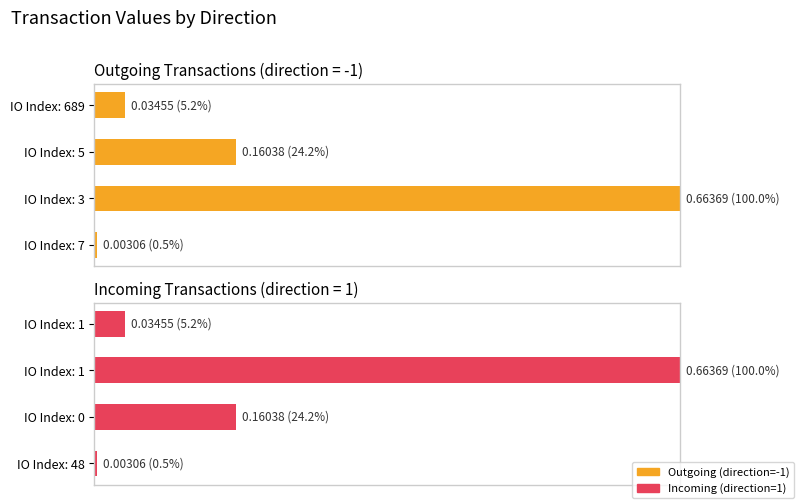

What is the value of the Incoming (direction=1) bar at the 3rd from the left?

24.2